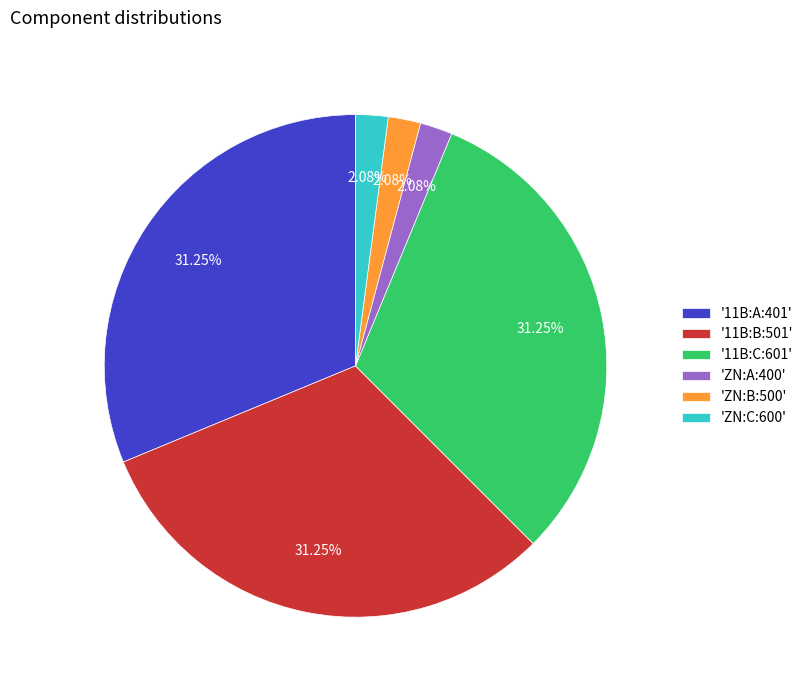

How many segments does this pie chart have?

6